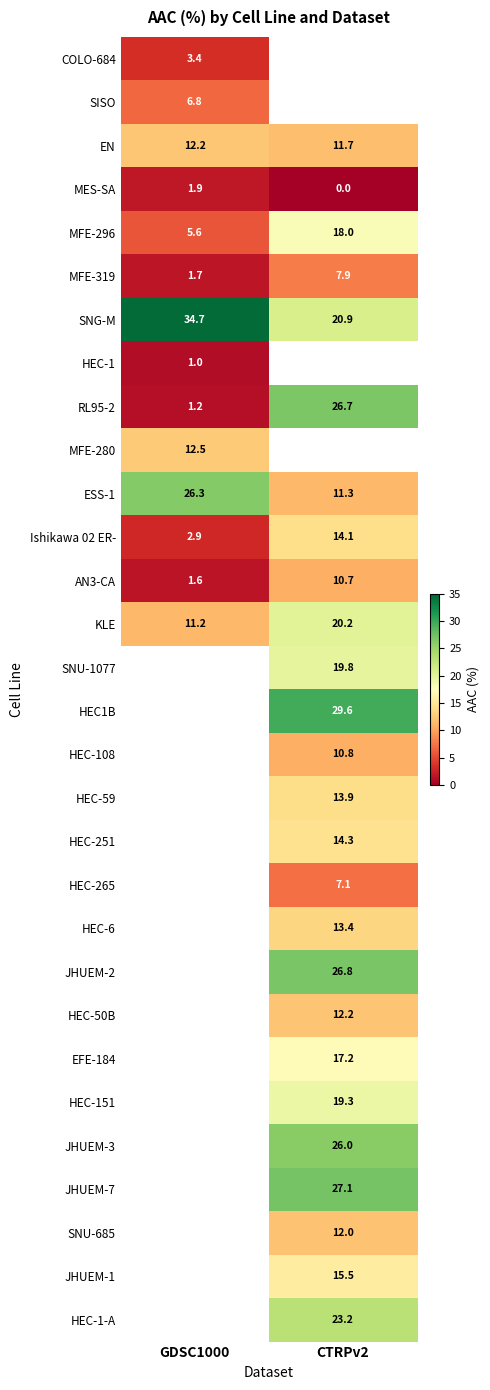

What is the difference between the maximum and minimum values in the MFE-296 series?

12.4